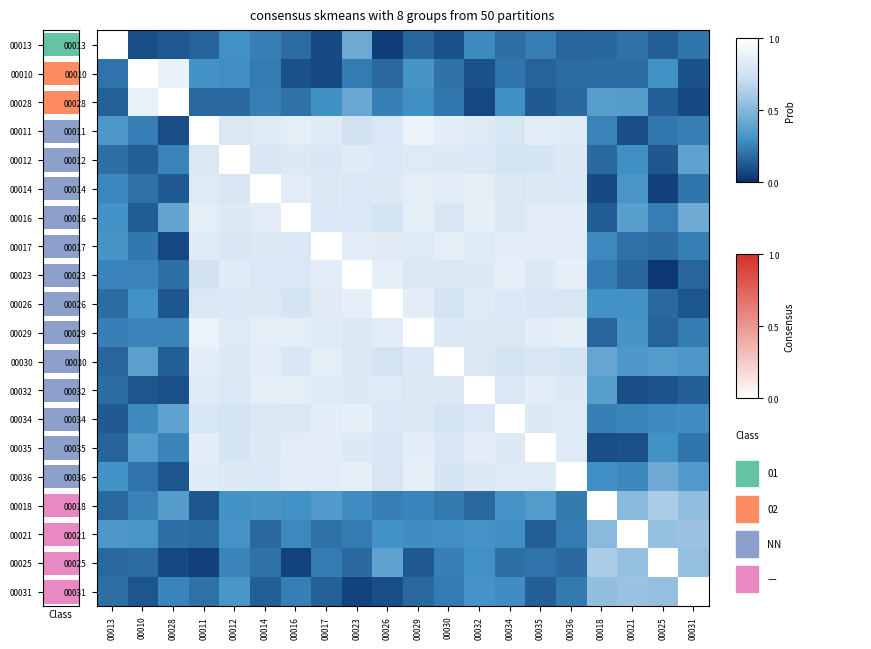

Between 00011 and 00013, which is larger?

00013